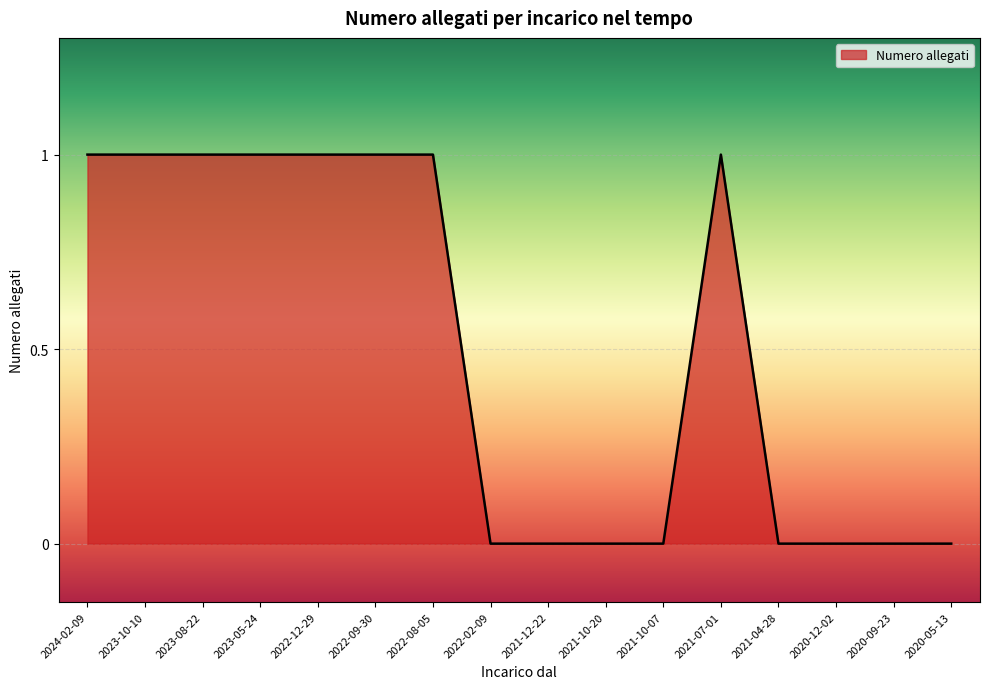

What position from the left is 2020-05-13?

16